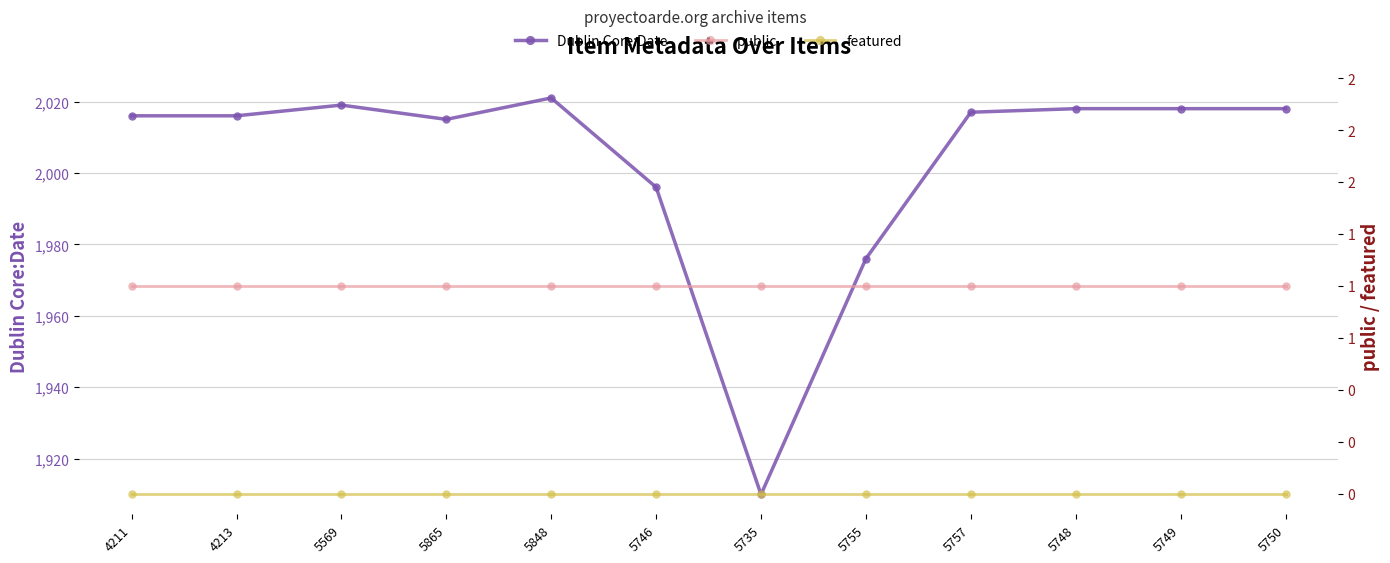

What position from the left is 5848?

5